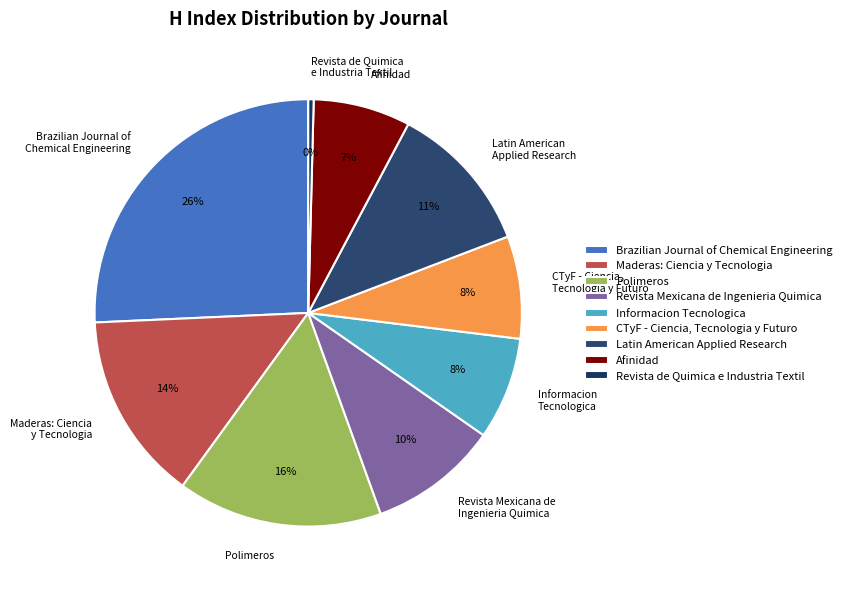

Does any single category account for the majority?

No